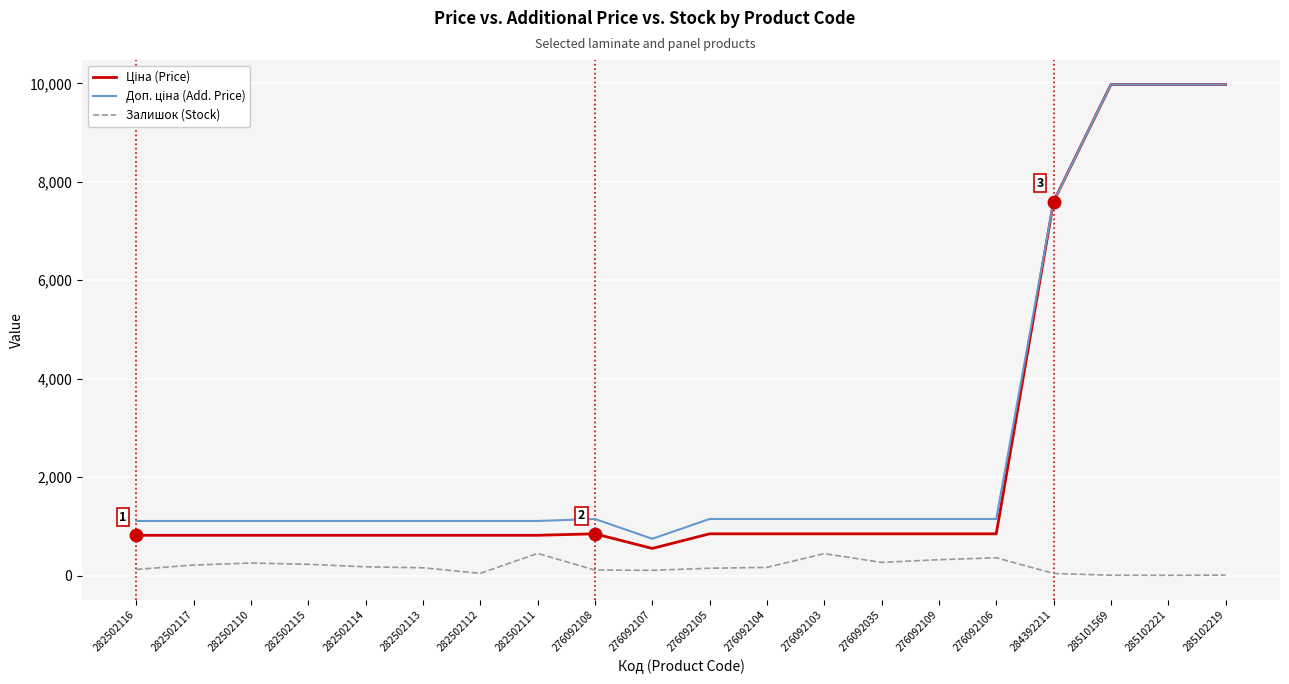

What is the greatest value displayed?

9975.0